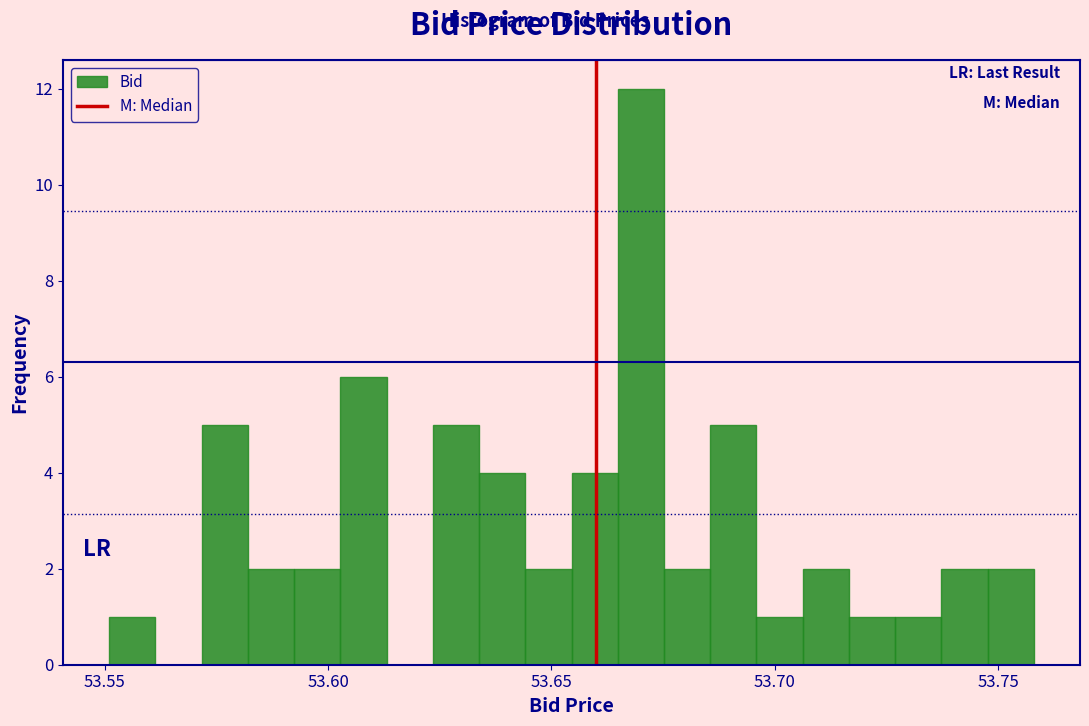

Read against the x-axis, roughly where is the centre of the tallest bar?

53.670